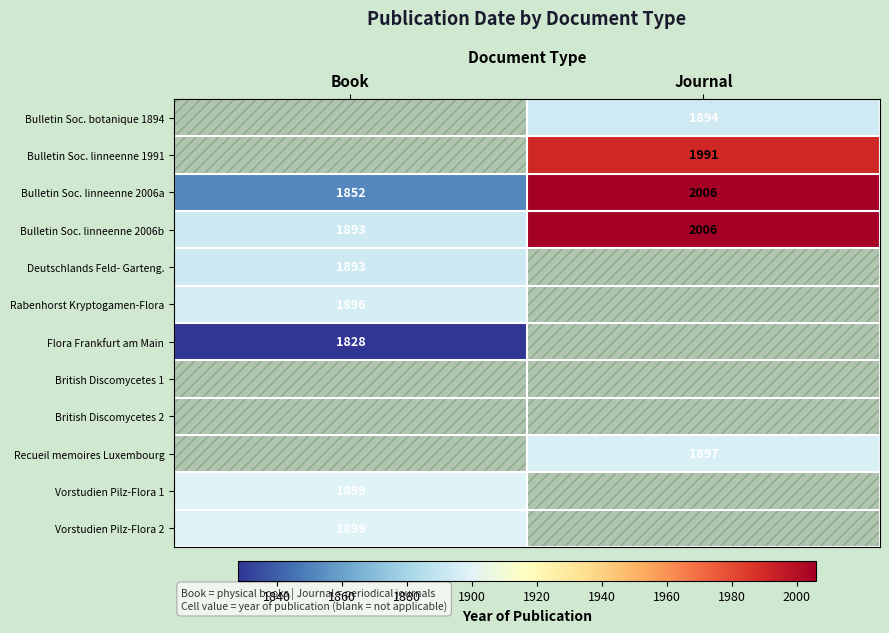

The value of Deutschlands Feld- Garteng. at Book is 1893. True or false?

True